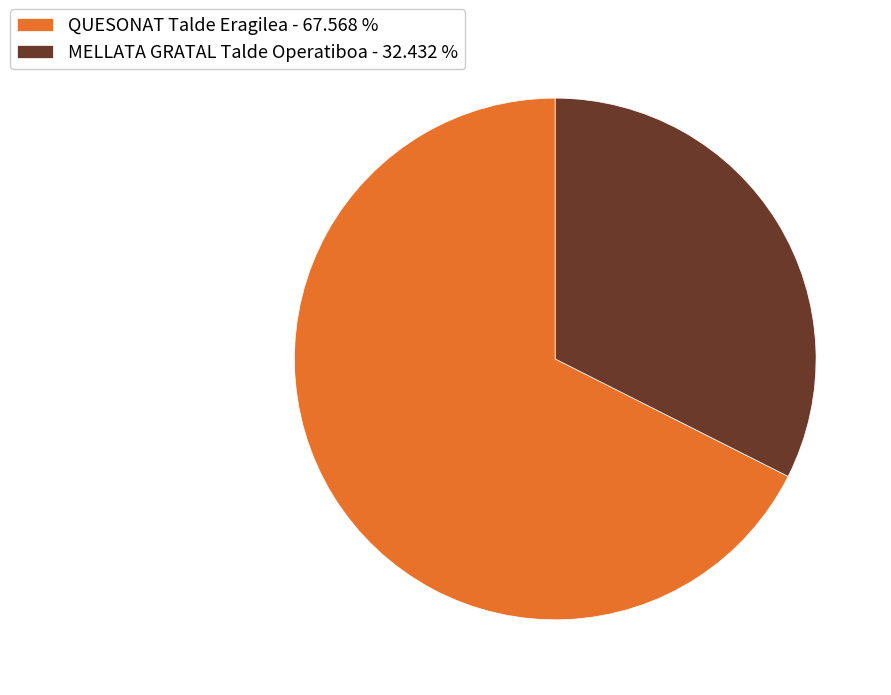

True or false: MELLATA GRATAL Talde Operatiboa accounts for 32% of the total.

True